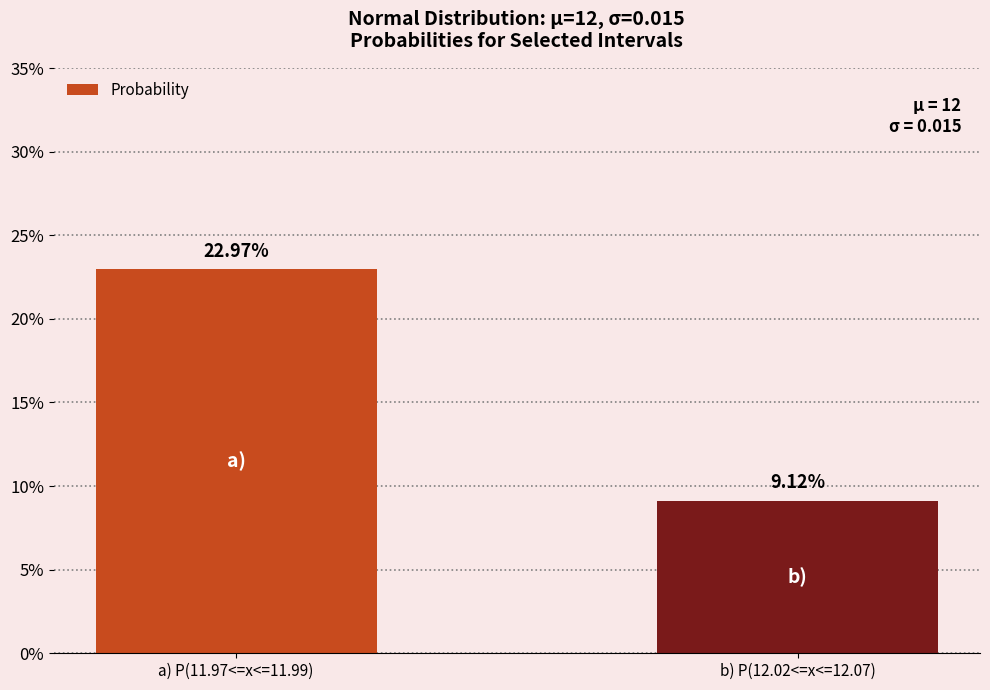

List the labels in order of value, smallest first.

b) P(12.02<=x<=12.07), a) P(11.97<=x<=11.99)